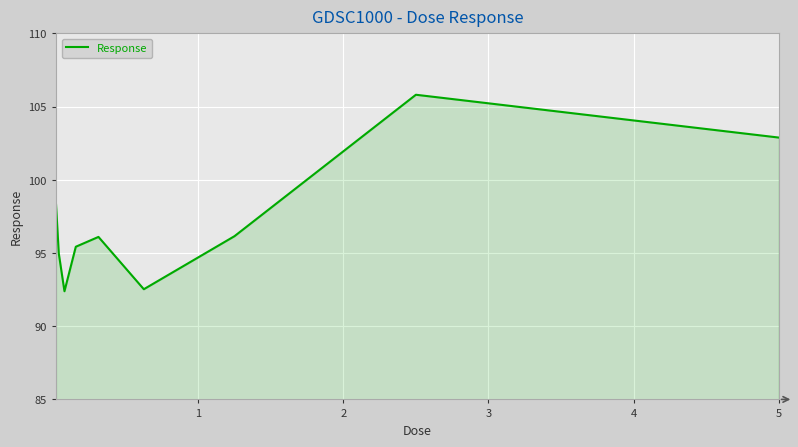

How many values are below 96?

4